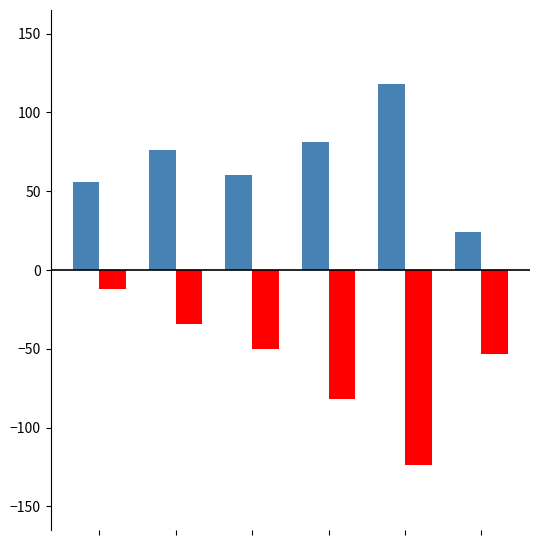

What is the maximum value shown in the chart?

118